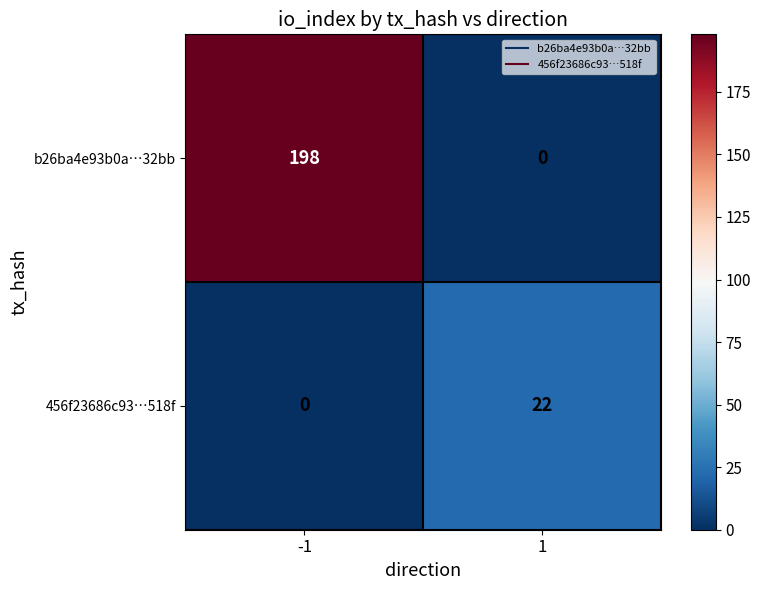

What is the maximum value shown in the chart?

198